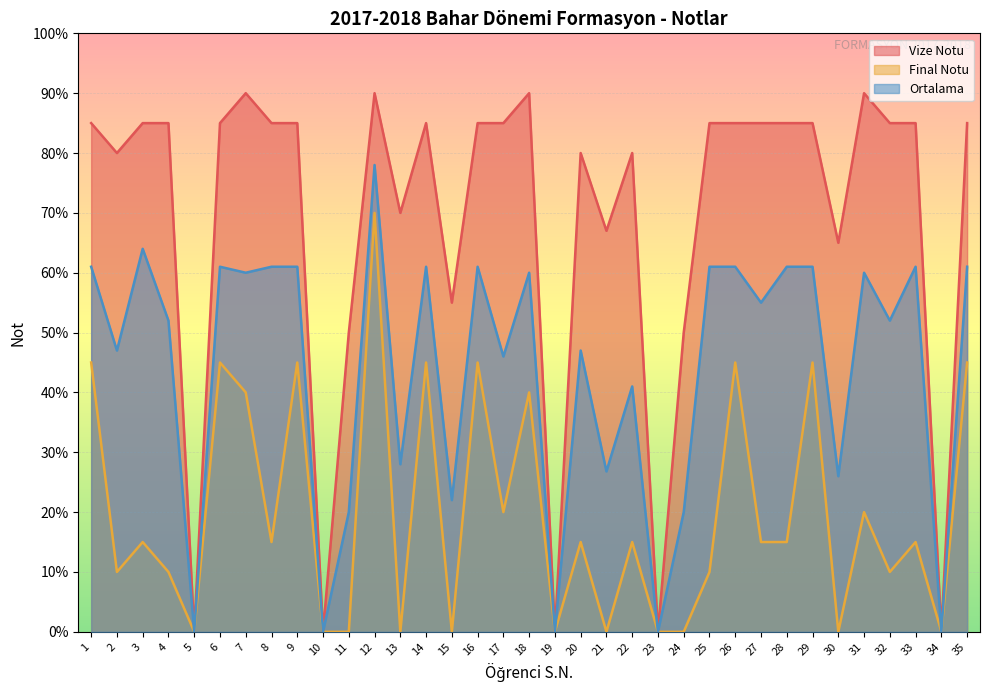

True or false: Vize Notu has a value of 85.0 at 1.

True